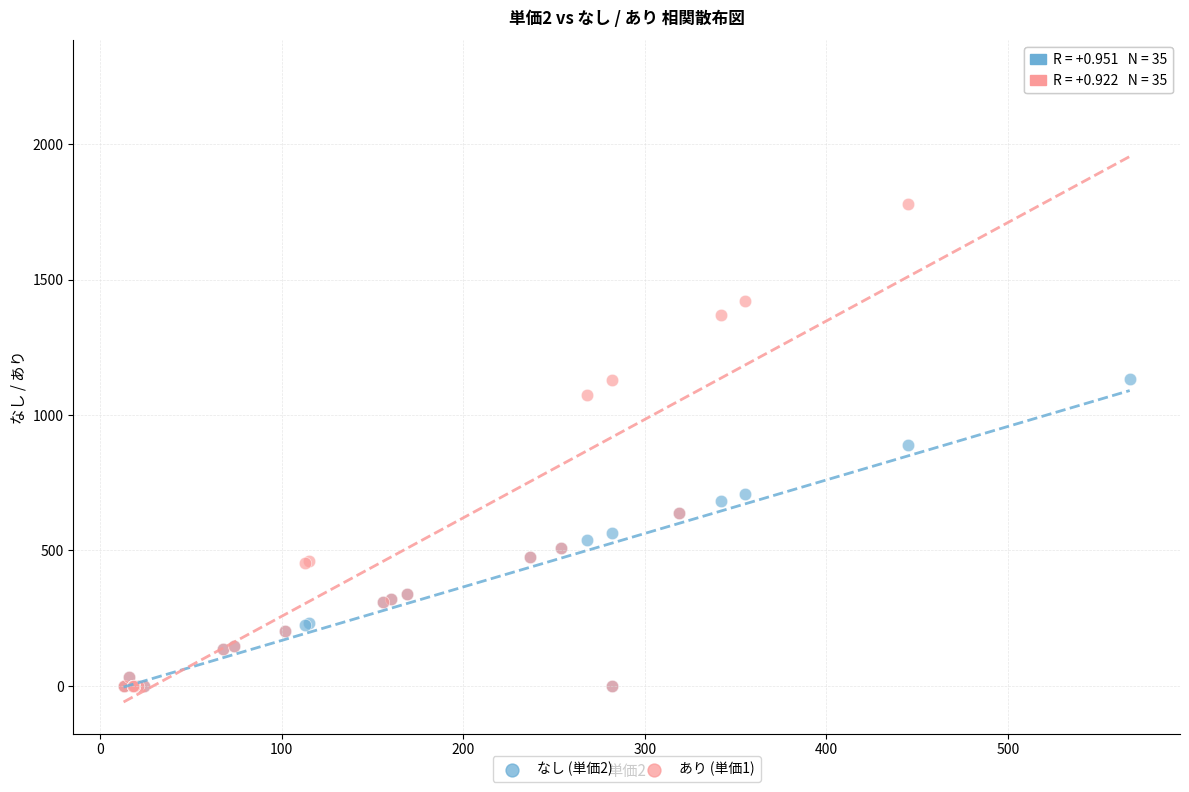

Which series reaches the maximum Y coordinate?

あり (単価1)